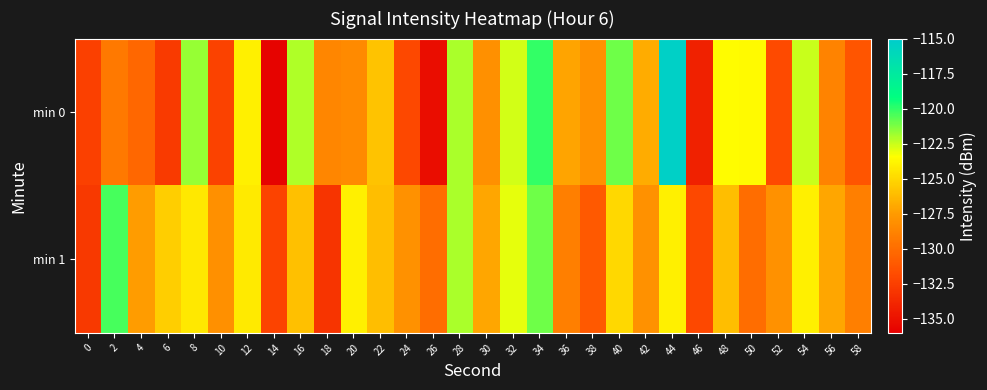

Between 2 and 48, which is larger?

48